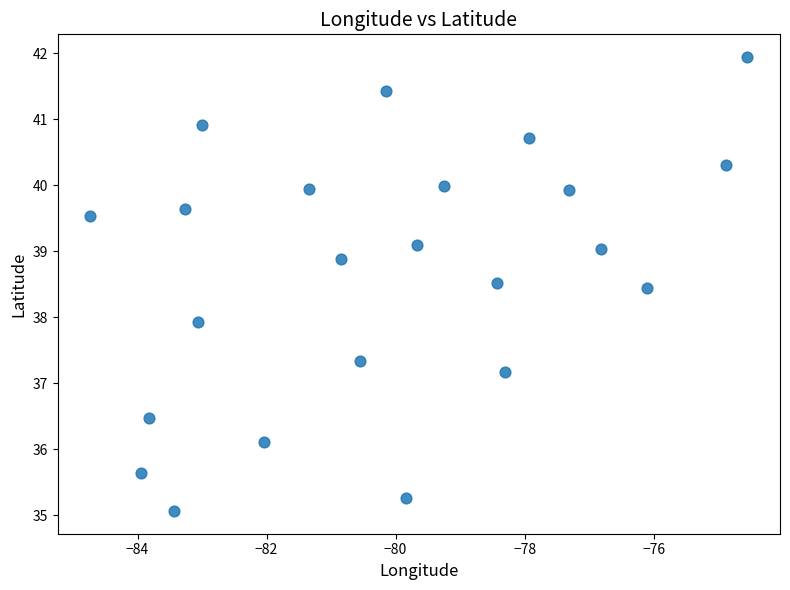

What Y value in the scatter plot is closest to 38?

37.9